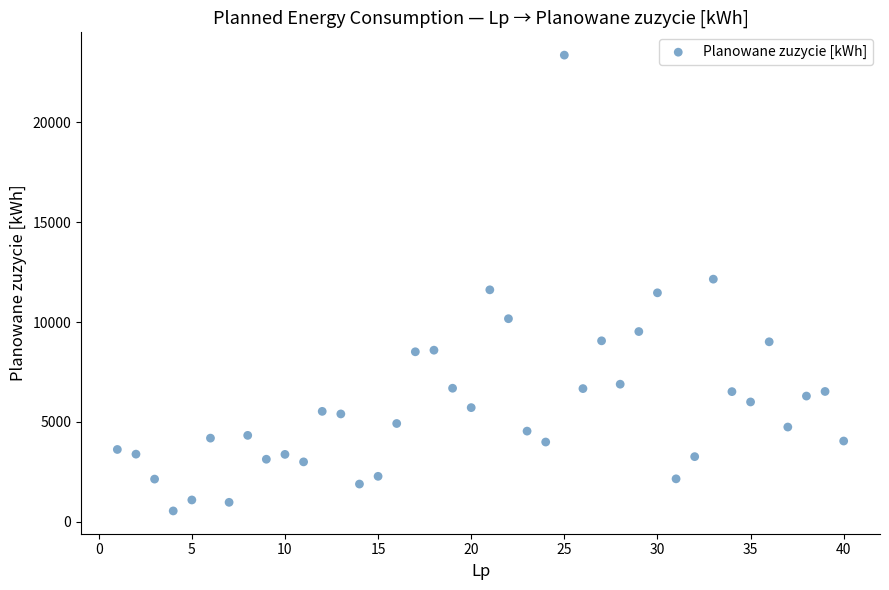

What is the range of Y values (max minus min)?

22820